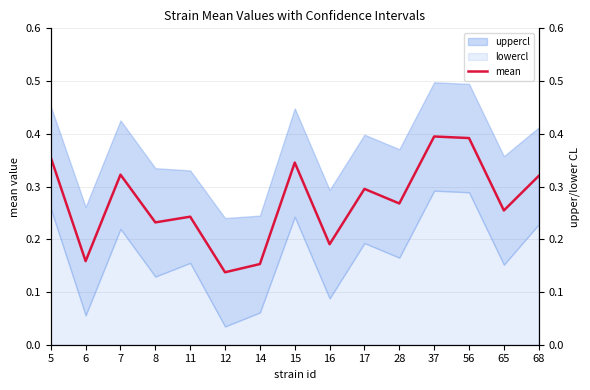

What is the minimum value shown in the chart?

0.1